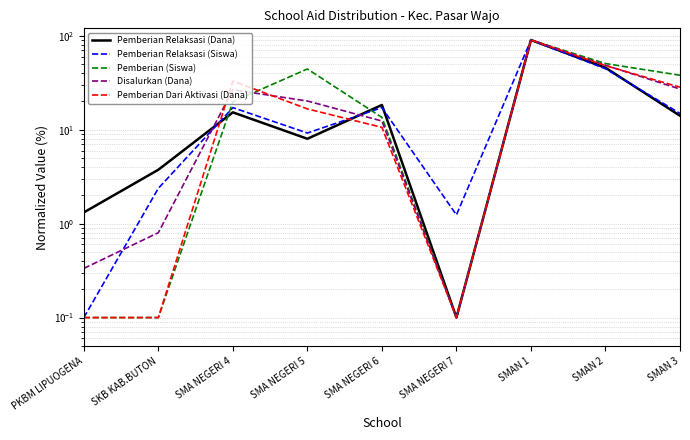

At which label does Pemberian Relaksasi (Dana) reach its minimum?

SMA NEGERI 7